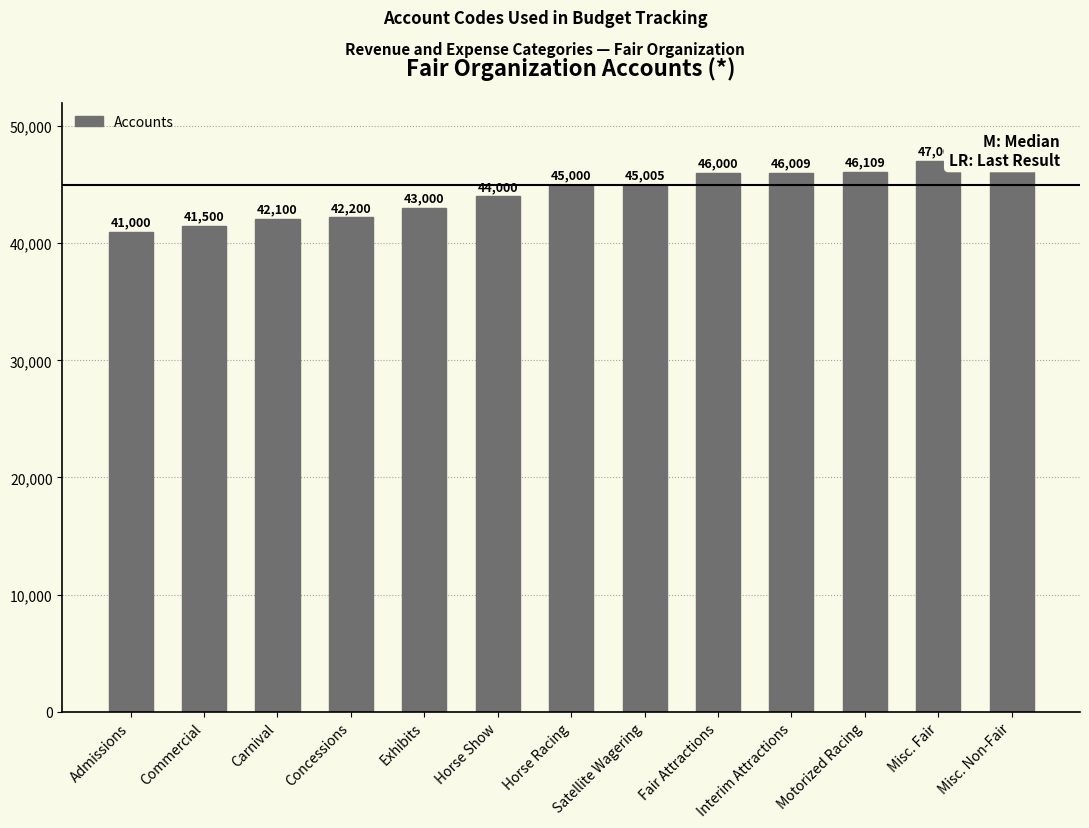

Count the number of categories in the chart.

13